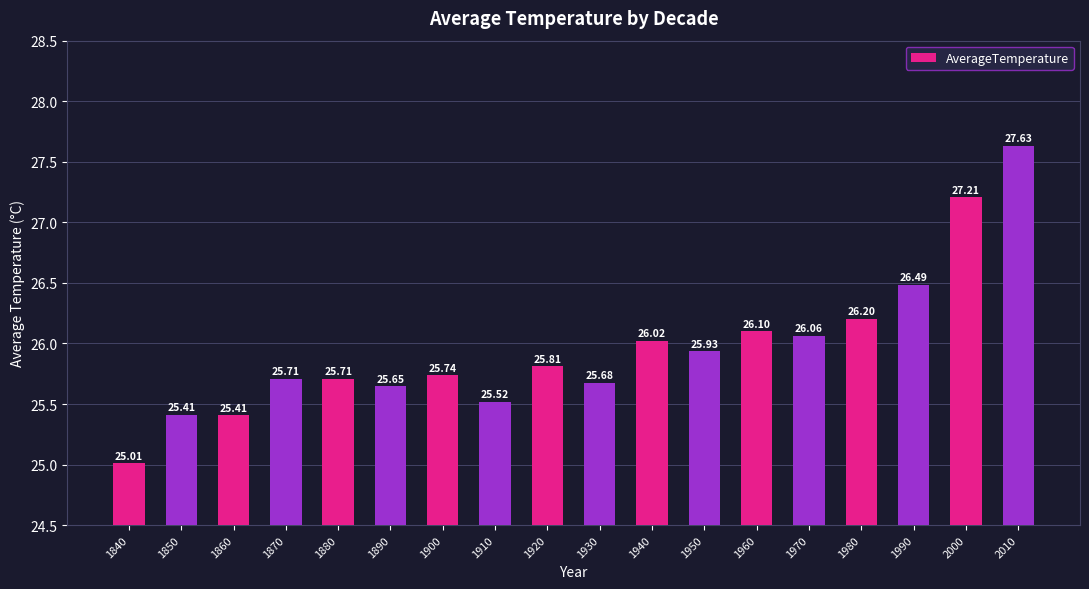

Which has a higher value, 1910 or 1850?

1910